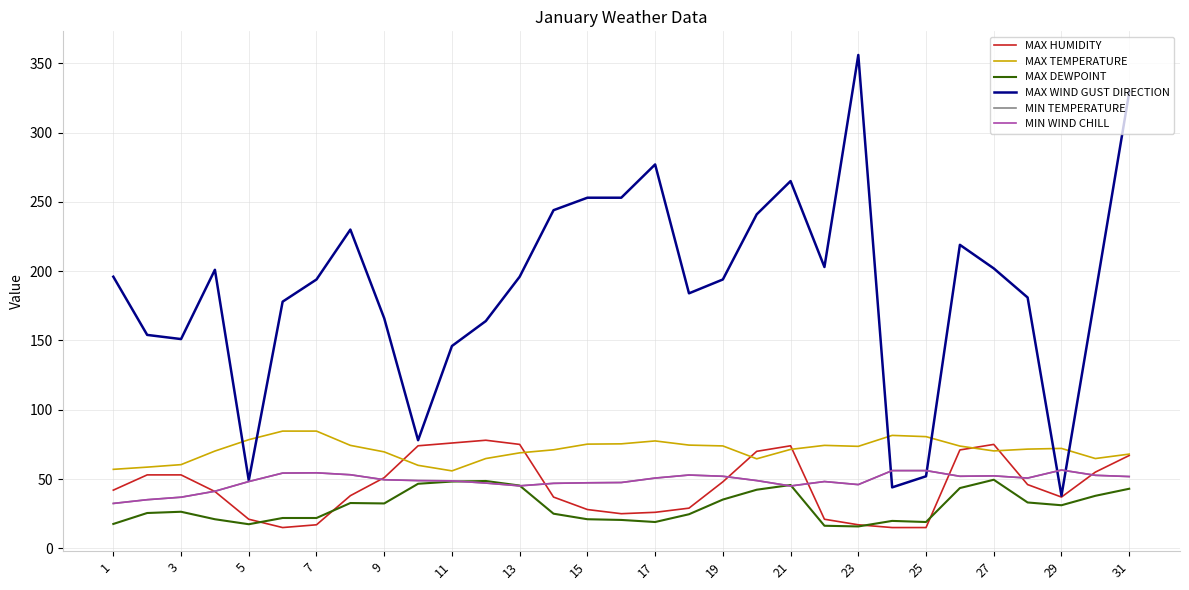

True or false: MAX TEMPERATURE and MIN WIND CHILL intersect in this chart.

False